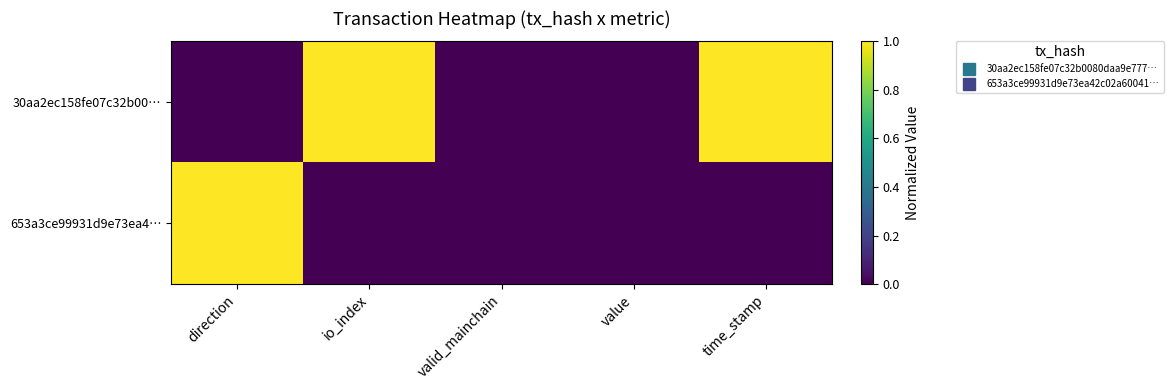

Which series changed the most between direction and value?

653a3ce99931d9e73ea4…